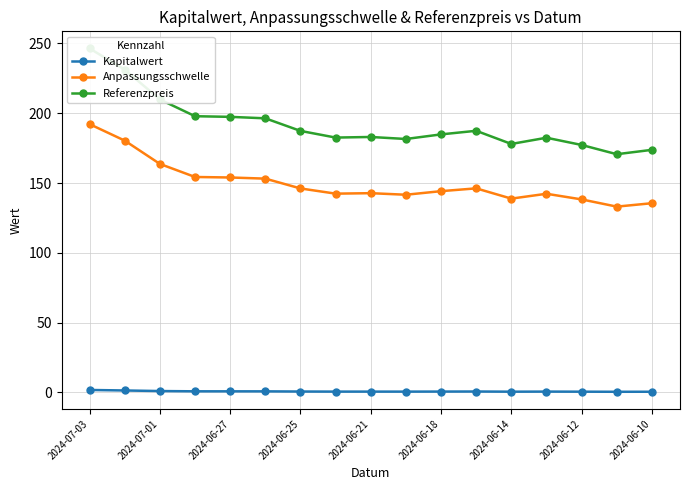

At how many categories does at least one series exceed 210?

2